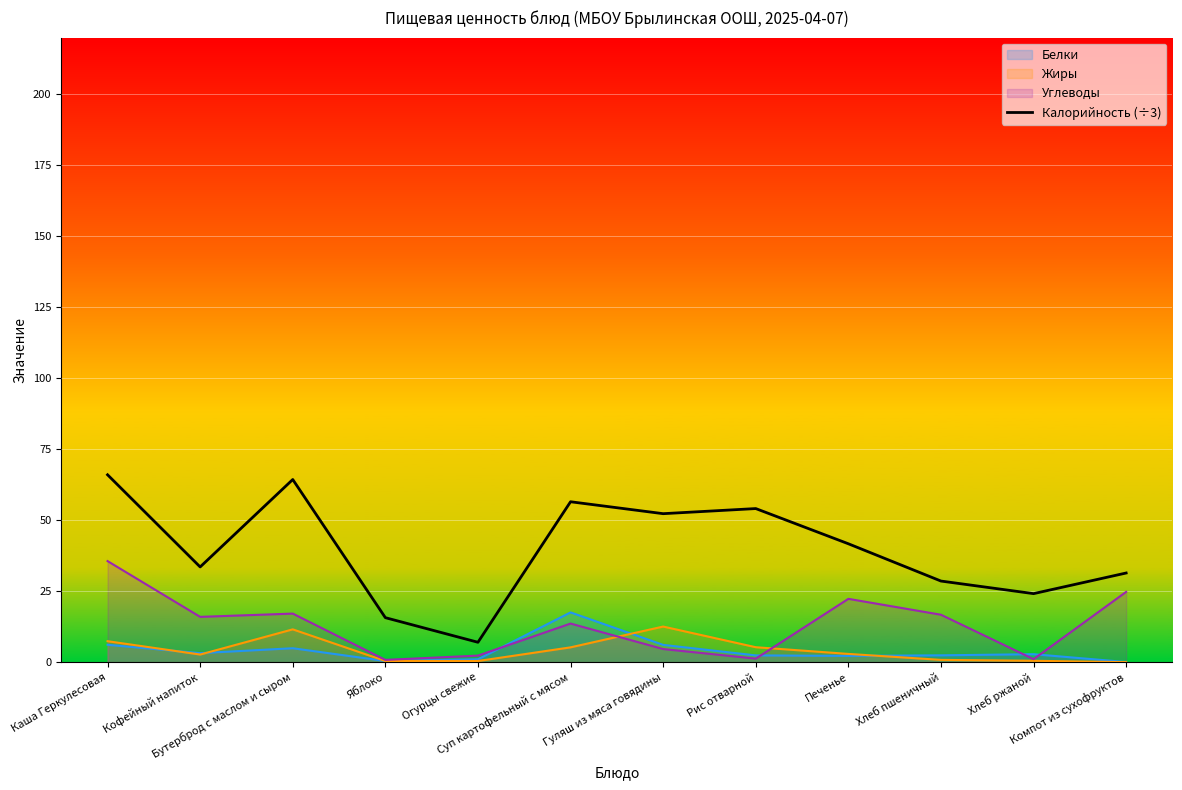

What is the value of the 10th point from the left?

28.6